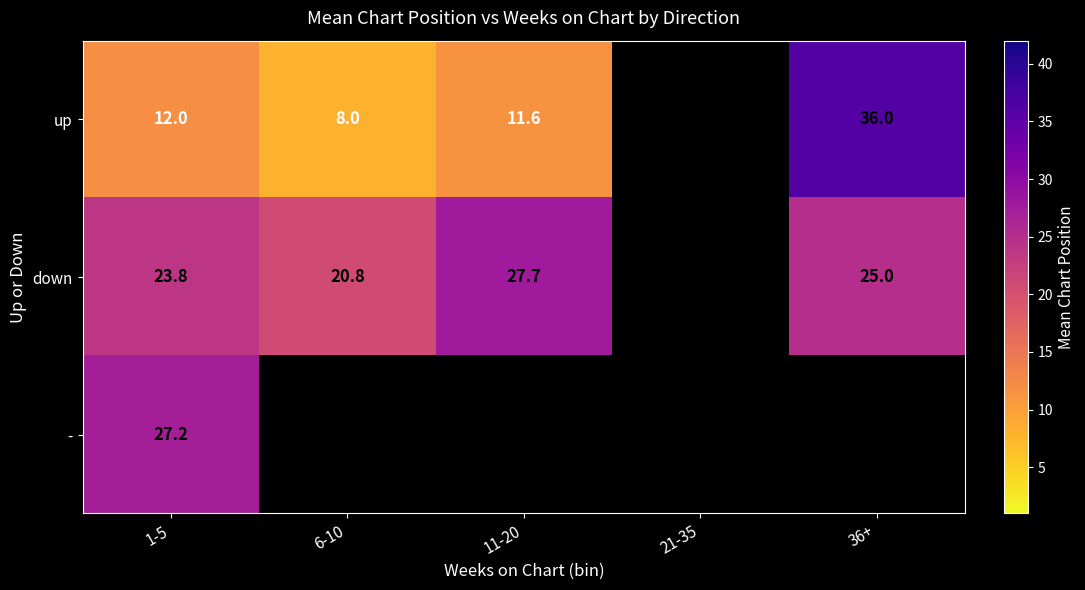

At 1-5, list the series in order from largest to smallest.

-, down, up